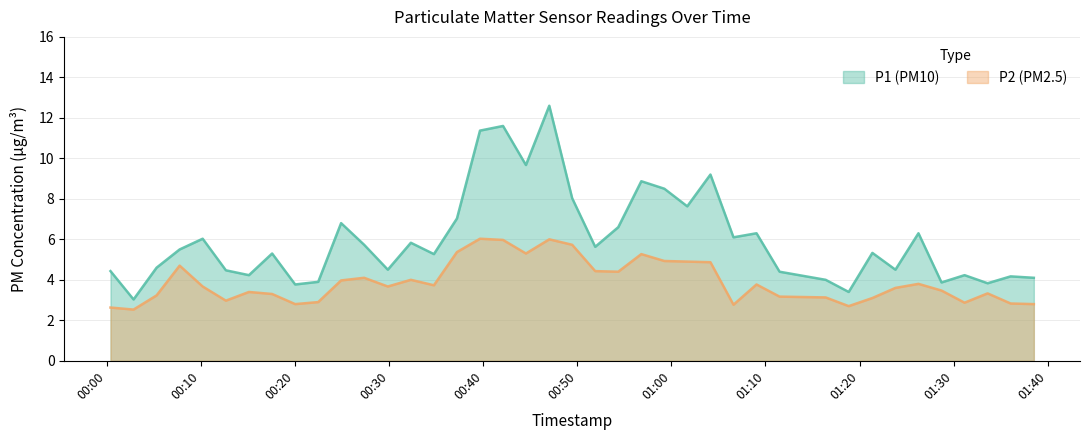

What is the greatest value displayed?

12.6